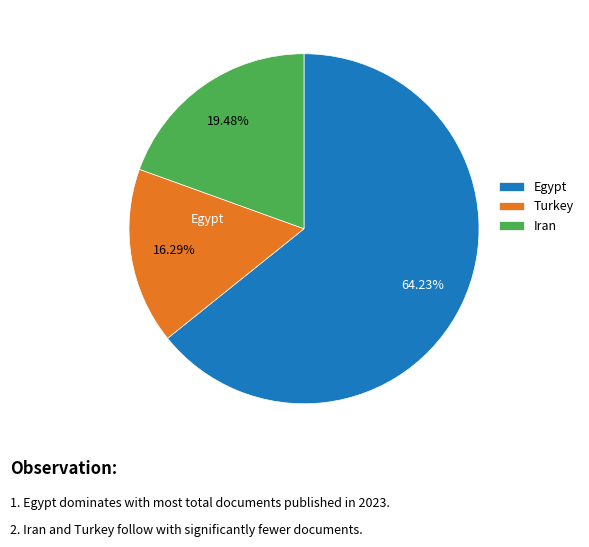

Which category has the biggest portion of the pie?

Egypt